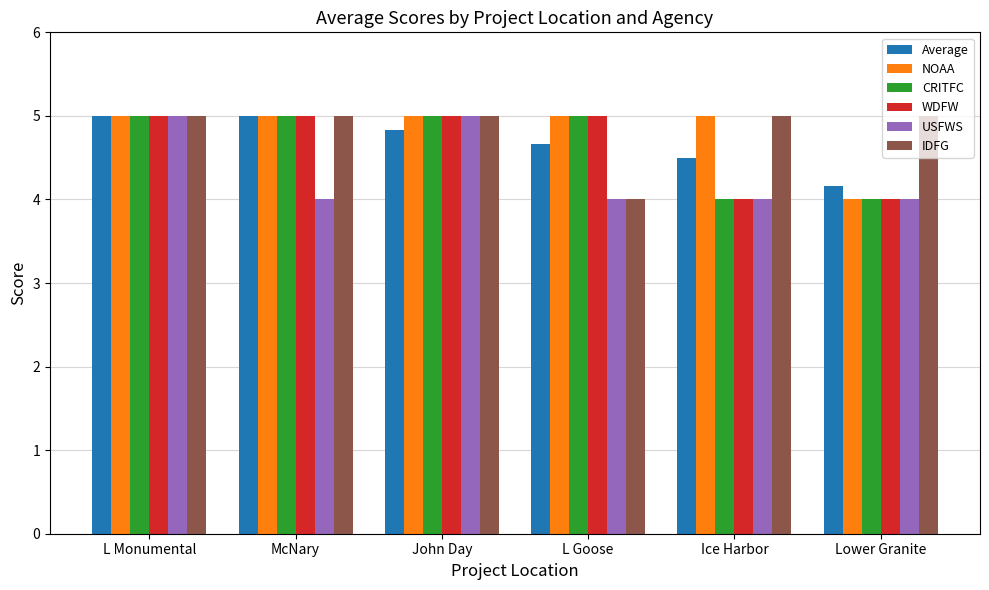

What is the sum of the NOAA values at L Goose and Ice Harbor?

10.0